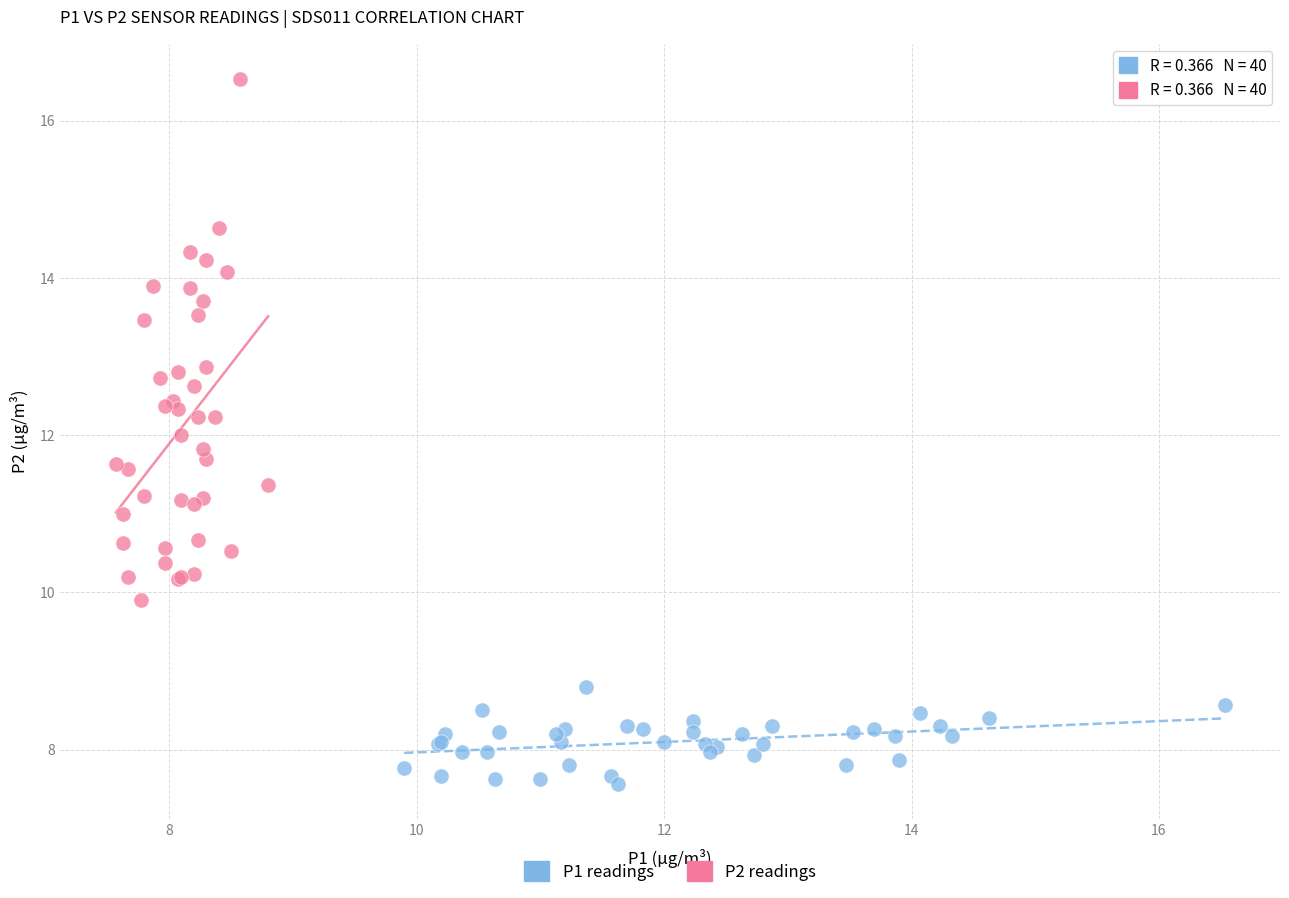

Which series reaches the minimum Y coordinate?

P1 readings